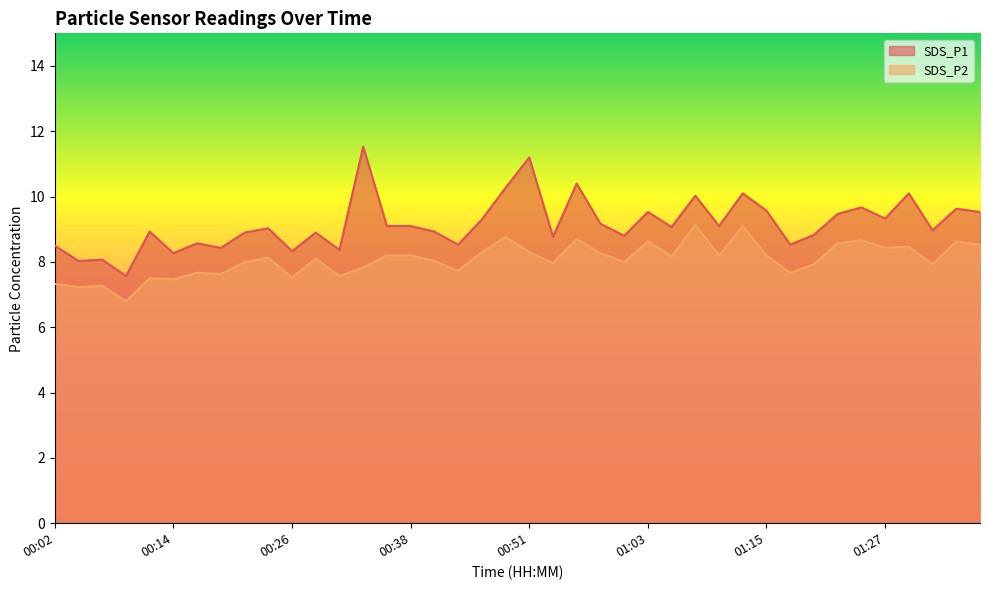

Which category has the highest value in the SDS_P1 series?

00:34